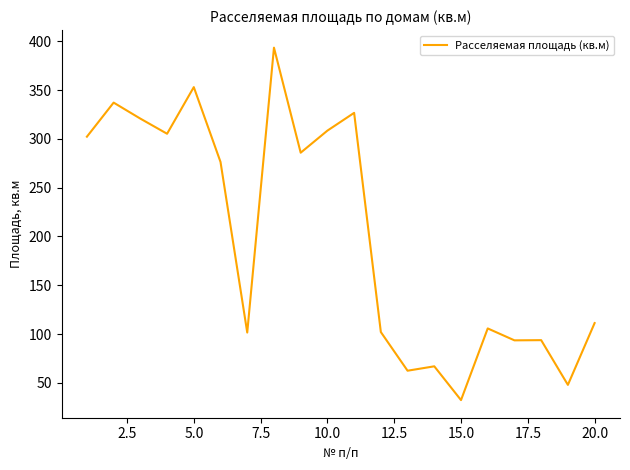

What is the minimum value shown in the chart?

32.4